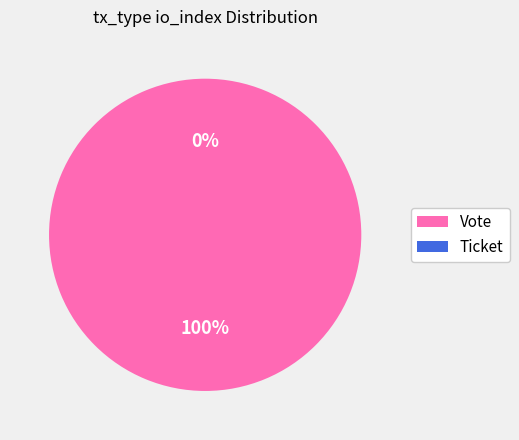

True or false: Ticket accounts for 0% of the total.

True